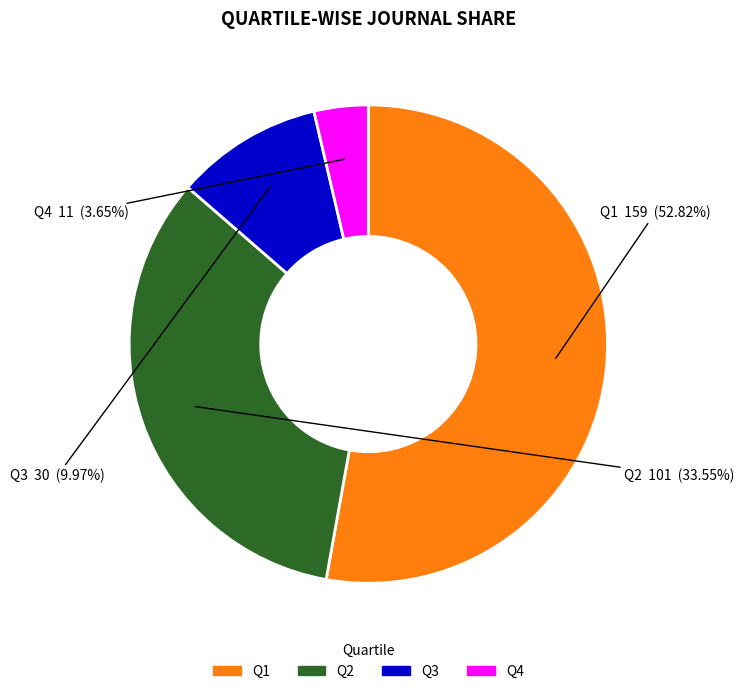

What is the ratio of the value at Q2 to the value at Q4?

9.2